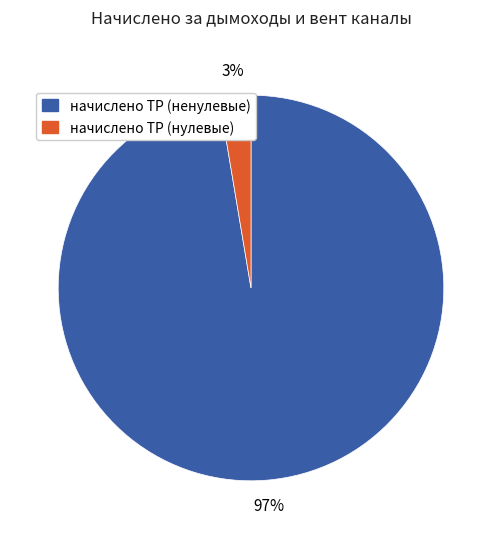

How many slices are in this pie chart?

2